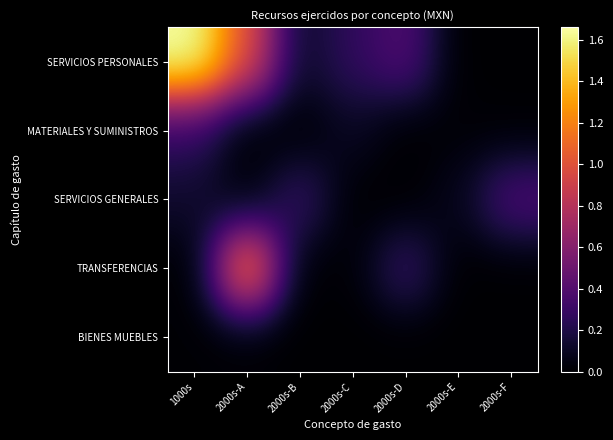

At which category is the sum across all series the highest?

2000s-A